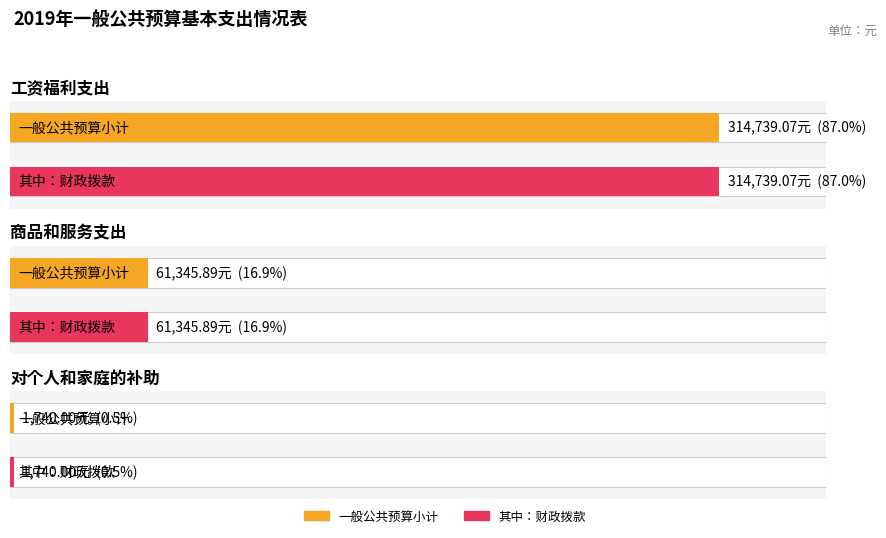

At which category does the chart reach its peak across all series?

工资福利支出